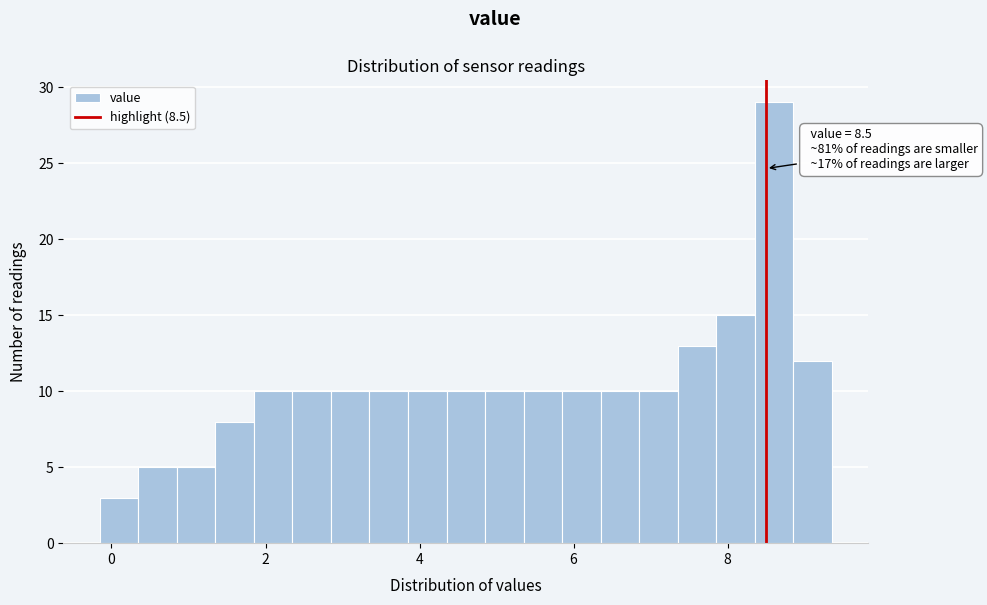

Read against the x-axis, roughly where is the centre of the tallest bar?

8.6